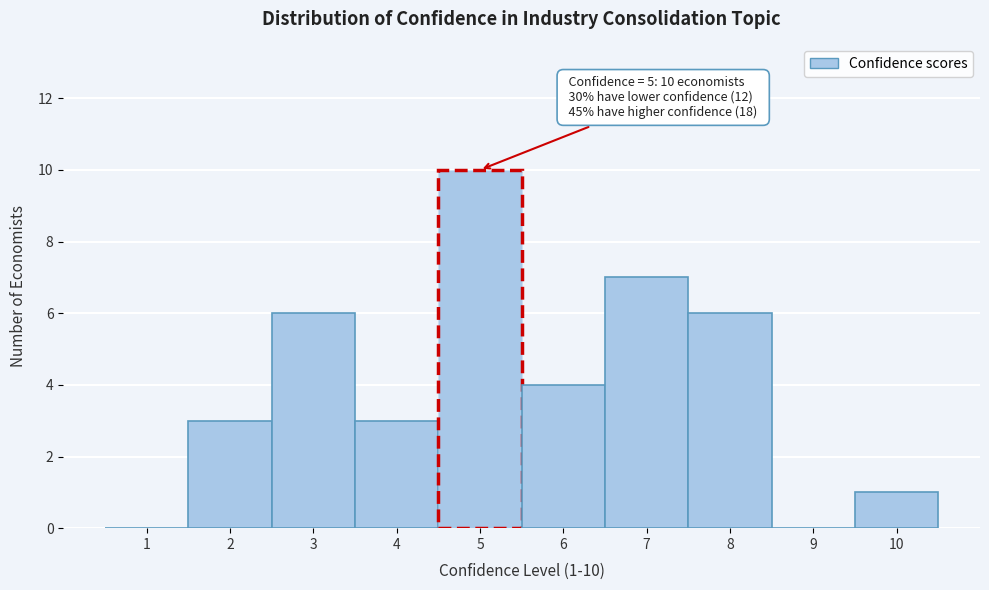

Reading right to left, list all the values displayed in this chart.

10=1	9=0	8=6	7=7	6=4	5=10	4=3	3=6	2=3	1=0